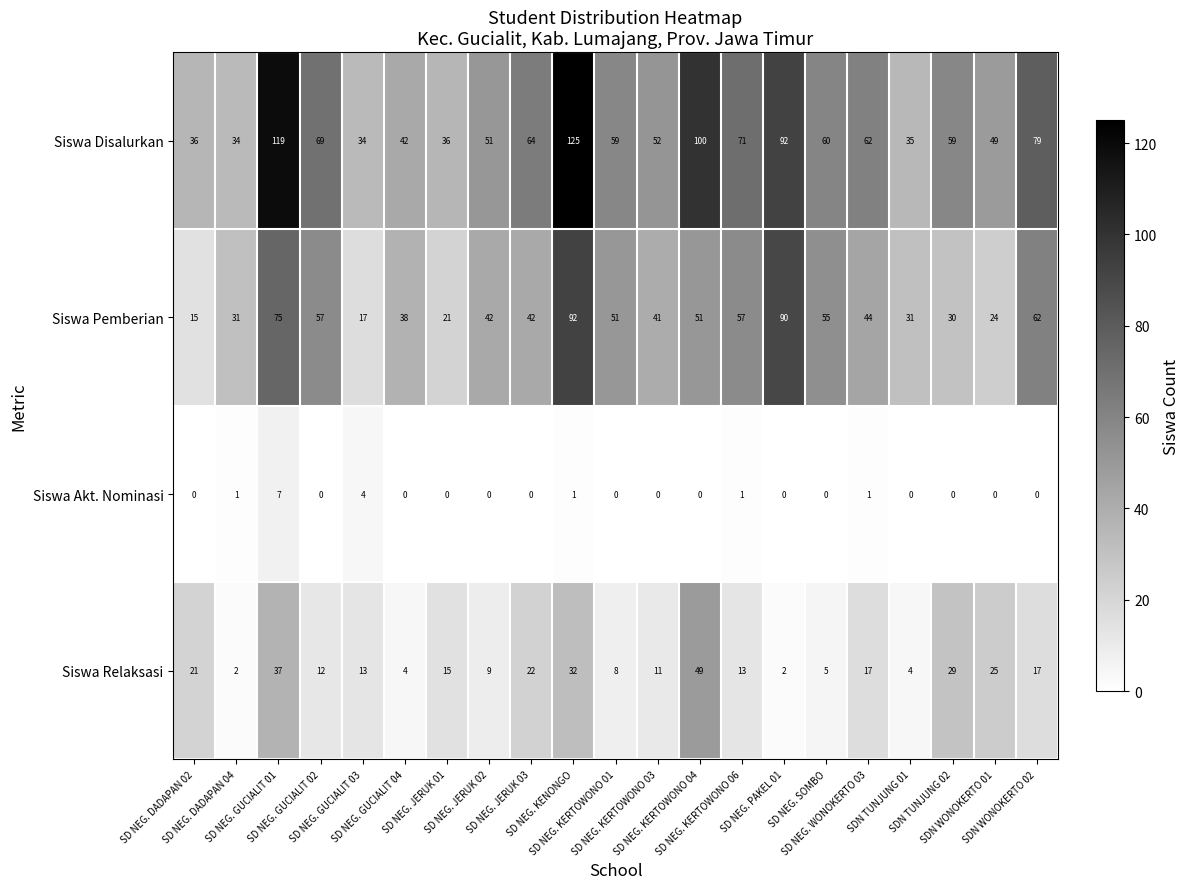

Rank the series by their average value, from highest to lowest.

Siswa Disalurkan, Siswa Pemberian, Siswa Relaksasi, Siswa Akt. Nominasi